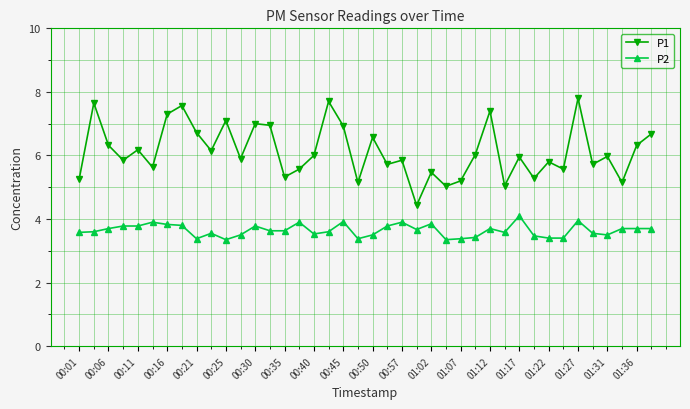

What is the value of the P2 point at the 25th from the left?

3.9